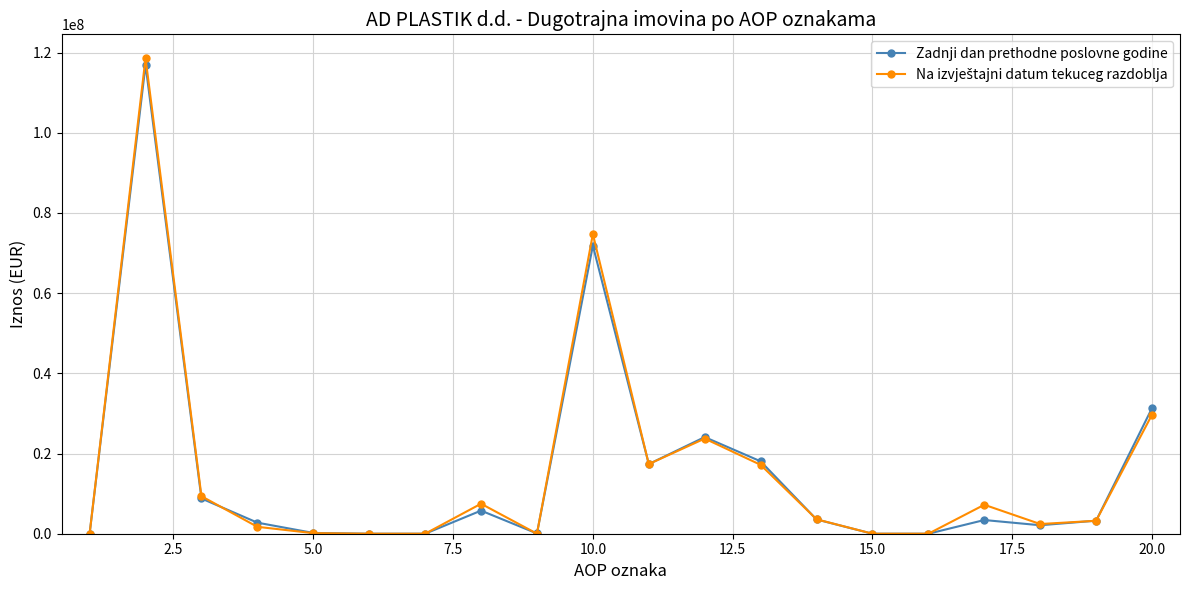

What is the maximum value shown in the chart?

118607278